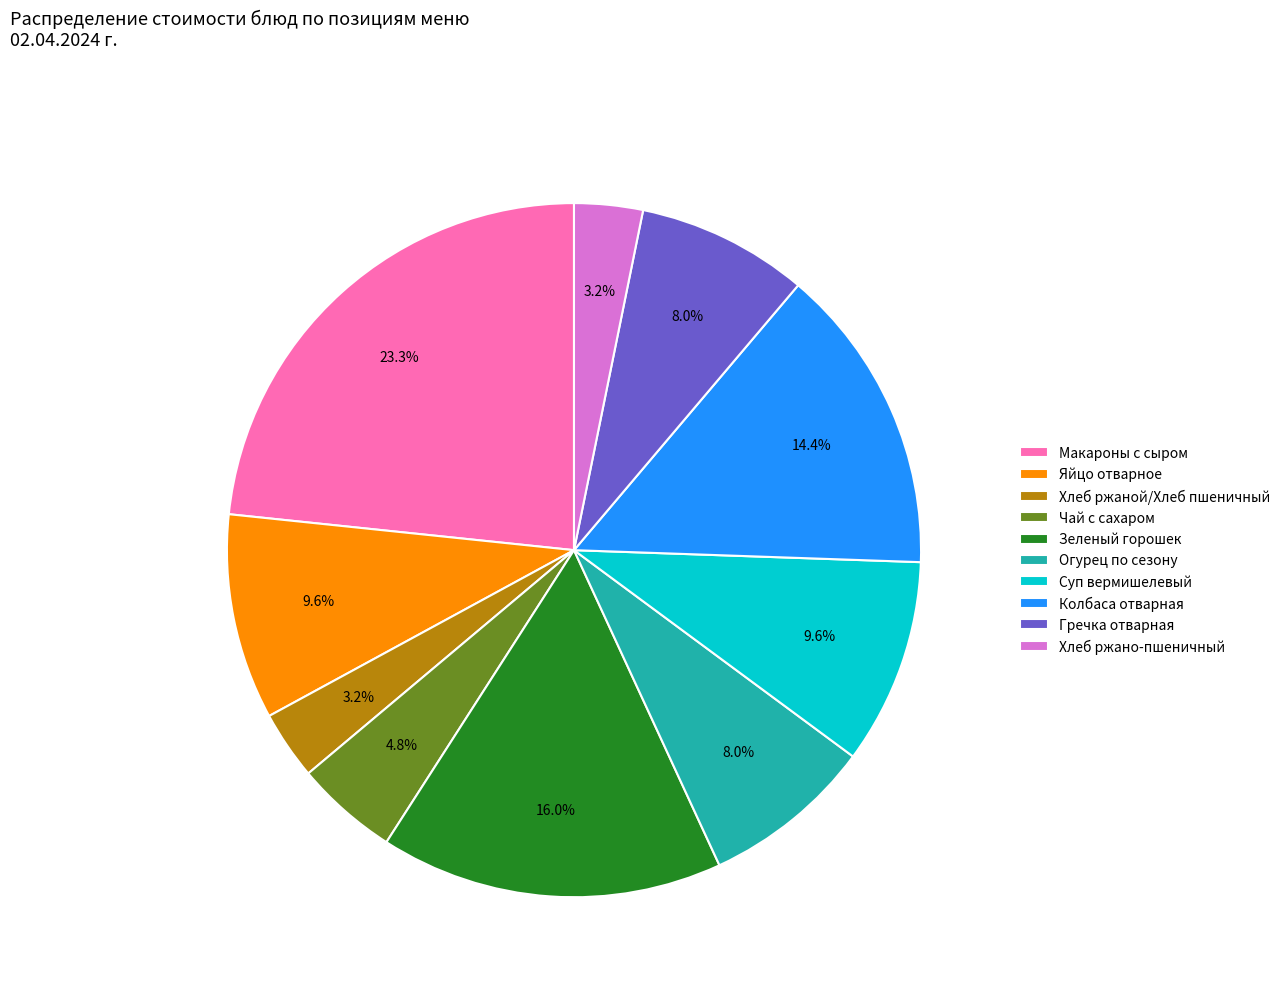

Which has a higher value, Яйцо отварное or Макароны с сыром?

Макароны с сыром